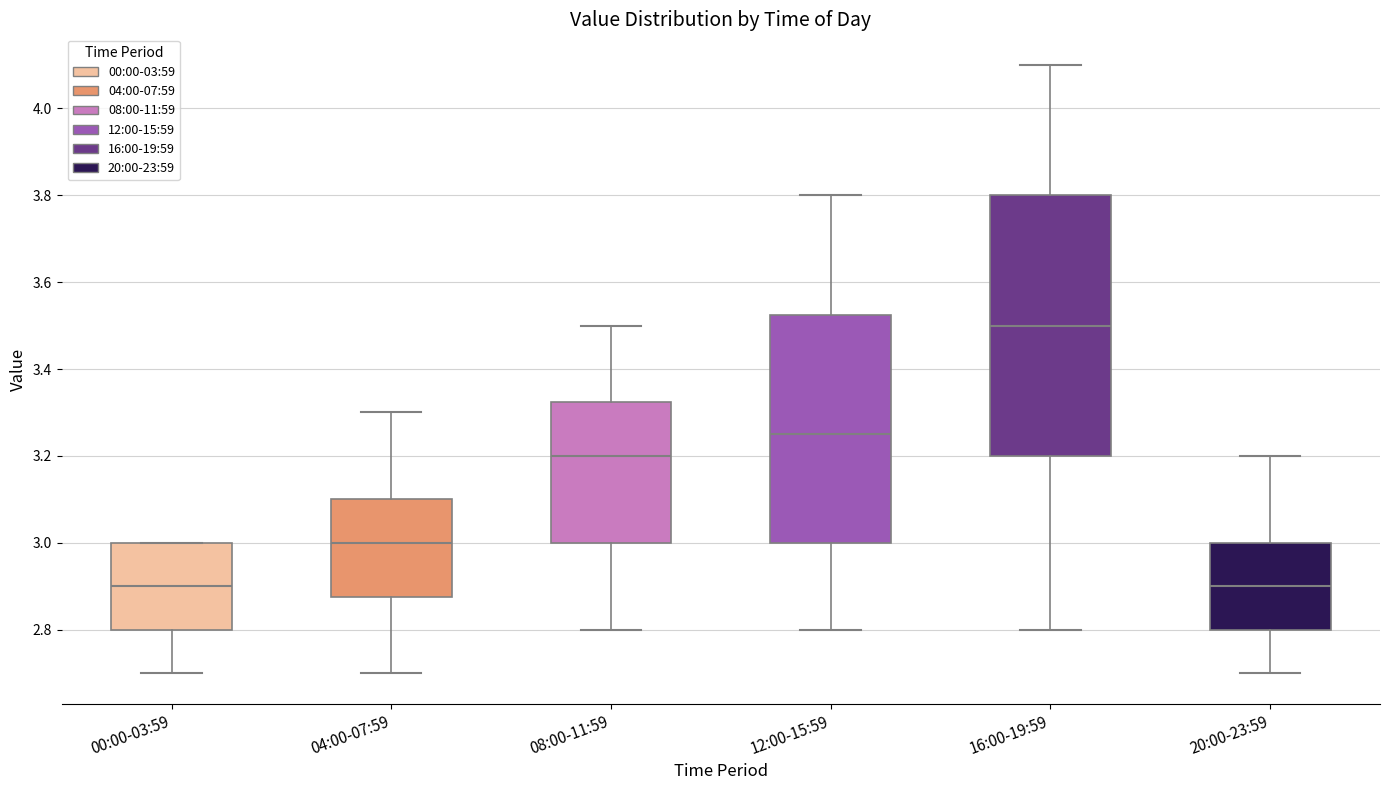

Reading left to right, read every box against the y-axis: the position of its median line, the range the box covers, and the ends of its whiskers. The values are not printed on the chart, so give them approximately, as read against the axis.

00:00-03:59: median 2.90, box 2.80 to 3.00, whiskers 2.70 to 3.00
04:00-07:59: median 3.00, box 2.88 to 3.10, whiskers 2.70 to 3.30
08:00-11:59: median 3.20, box 3.00 to 3.32, whiskers 2.80 to 3.50
12:00-15:59: median 3.26, box 3.00 to 3.52, whiskers 2.80 to 3.80
16:00-19:59: median 3.50, box 3.20 to 3.80, whiskers 2.80 to 4.10
20:00-23:59: median 2.90, box 2.80 to 3.00, whiskers 2.70 to 3.20